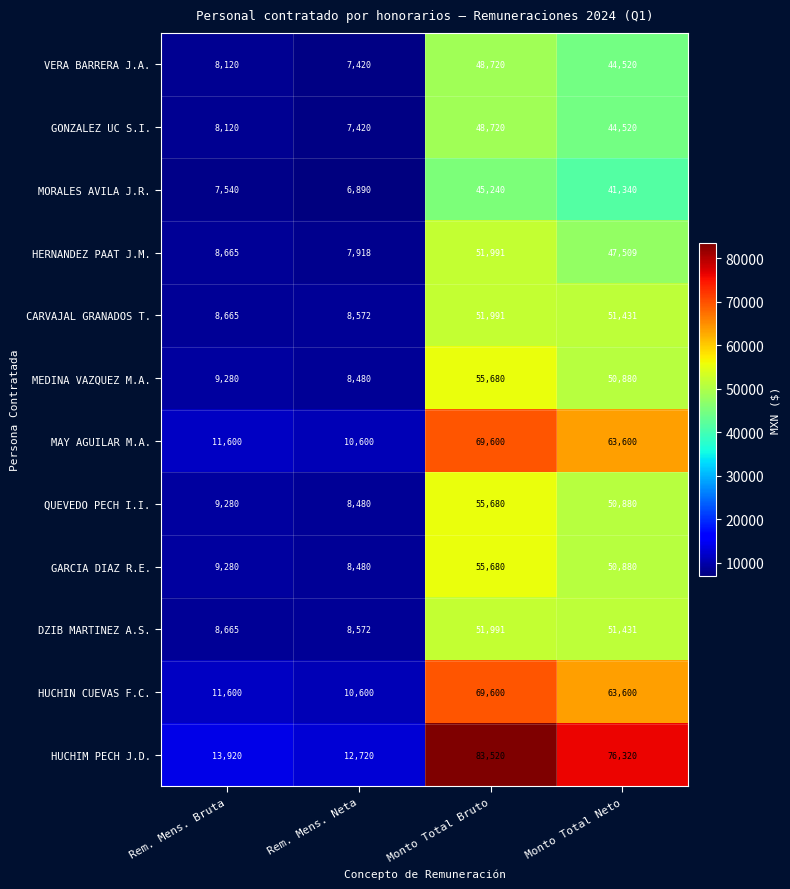

What is the total value across all series at Monto Total Neto?

636911